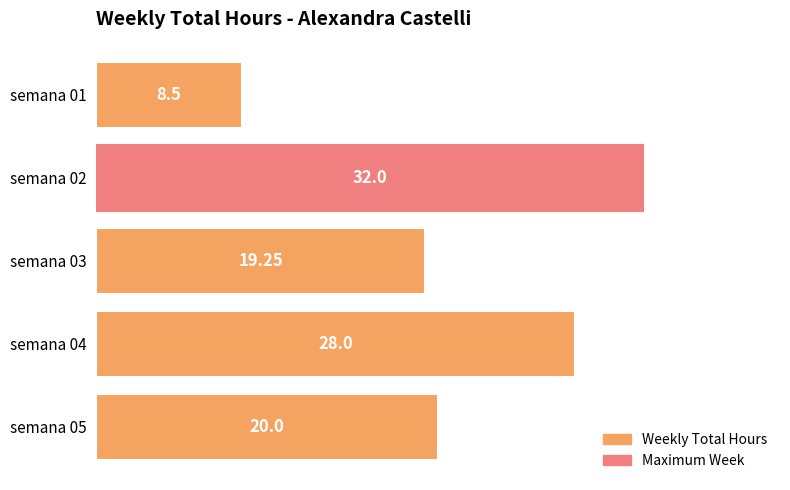

Which category has the highest value across all series?

semana 02